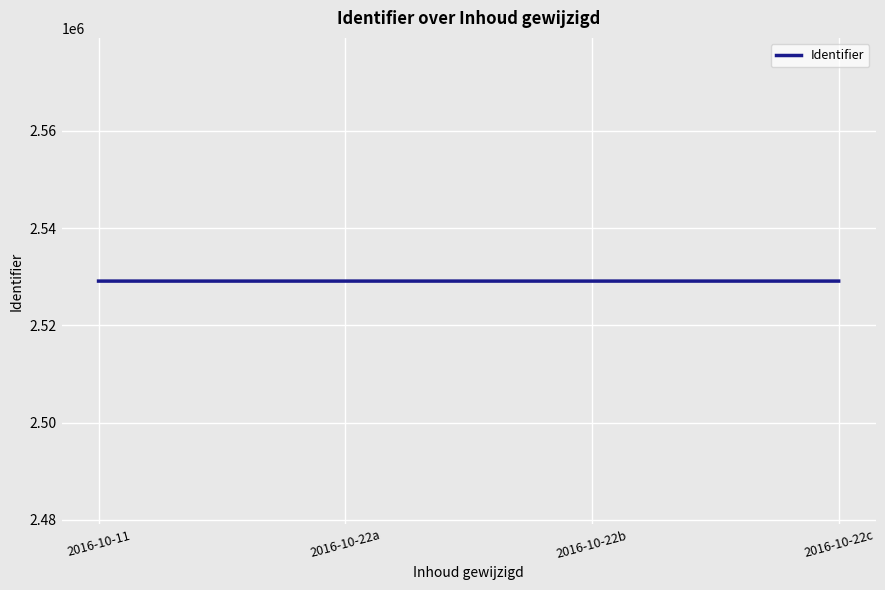

What is the sum of the values at 2016-10-22c and 2016-10-22b?

5058216